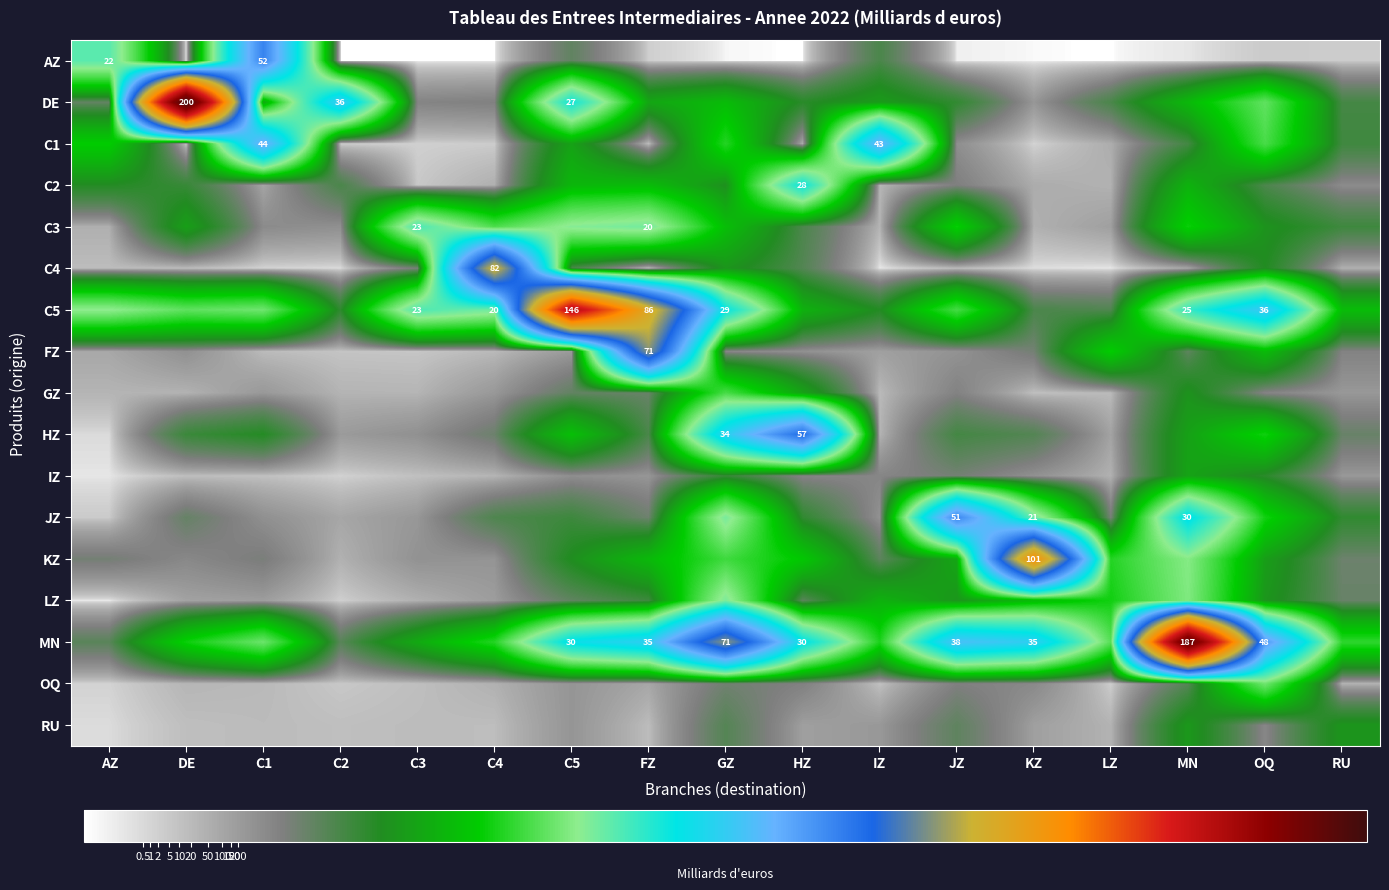

The value of C1 at DE is 0.1. True or false?

False